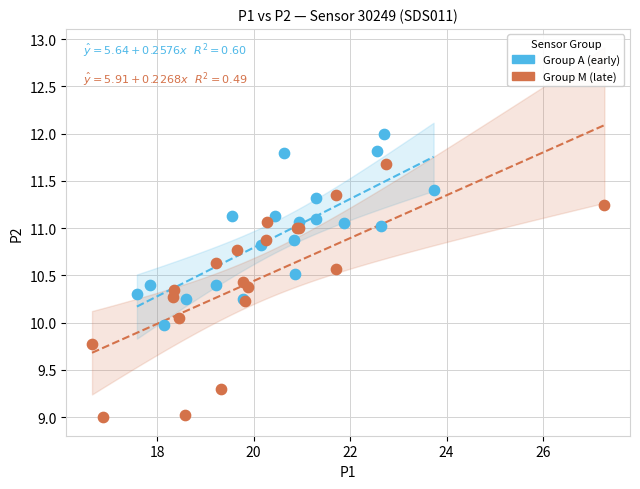

What are all the series names shown in the legend?

Group A (early), Group M (late)